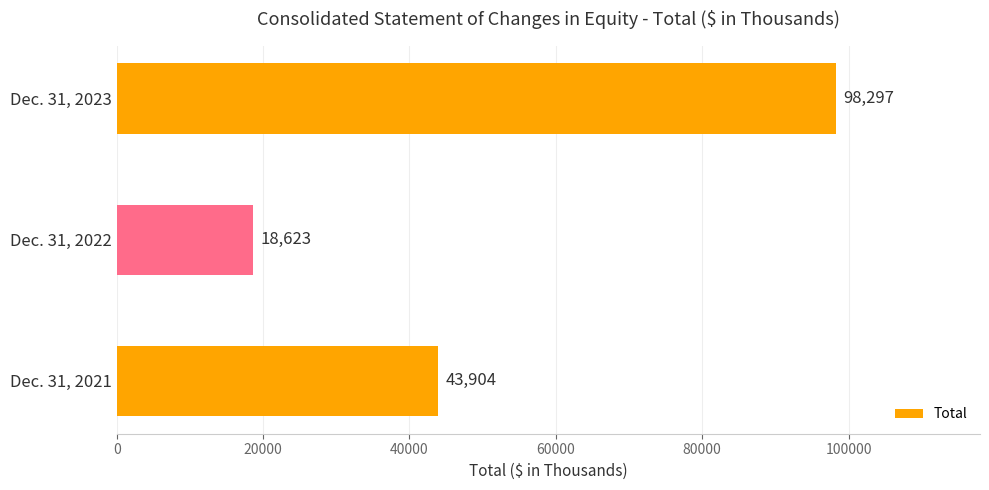

Rank the categories by value from lowest to highest.

Dec. 31, 2022, Dec. 31, 2021, Dec. 31, 2023